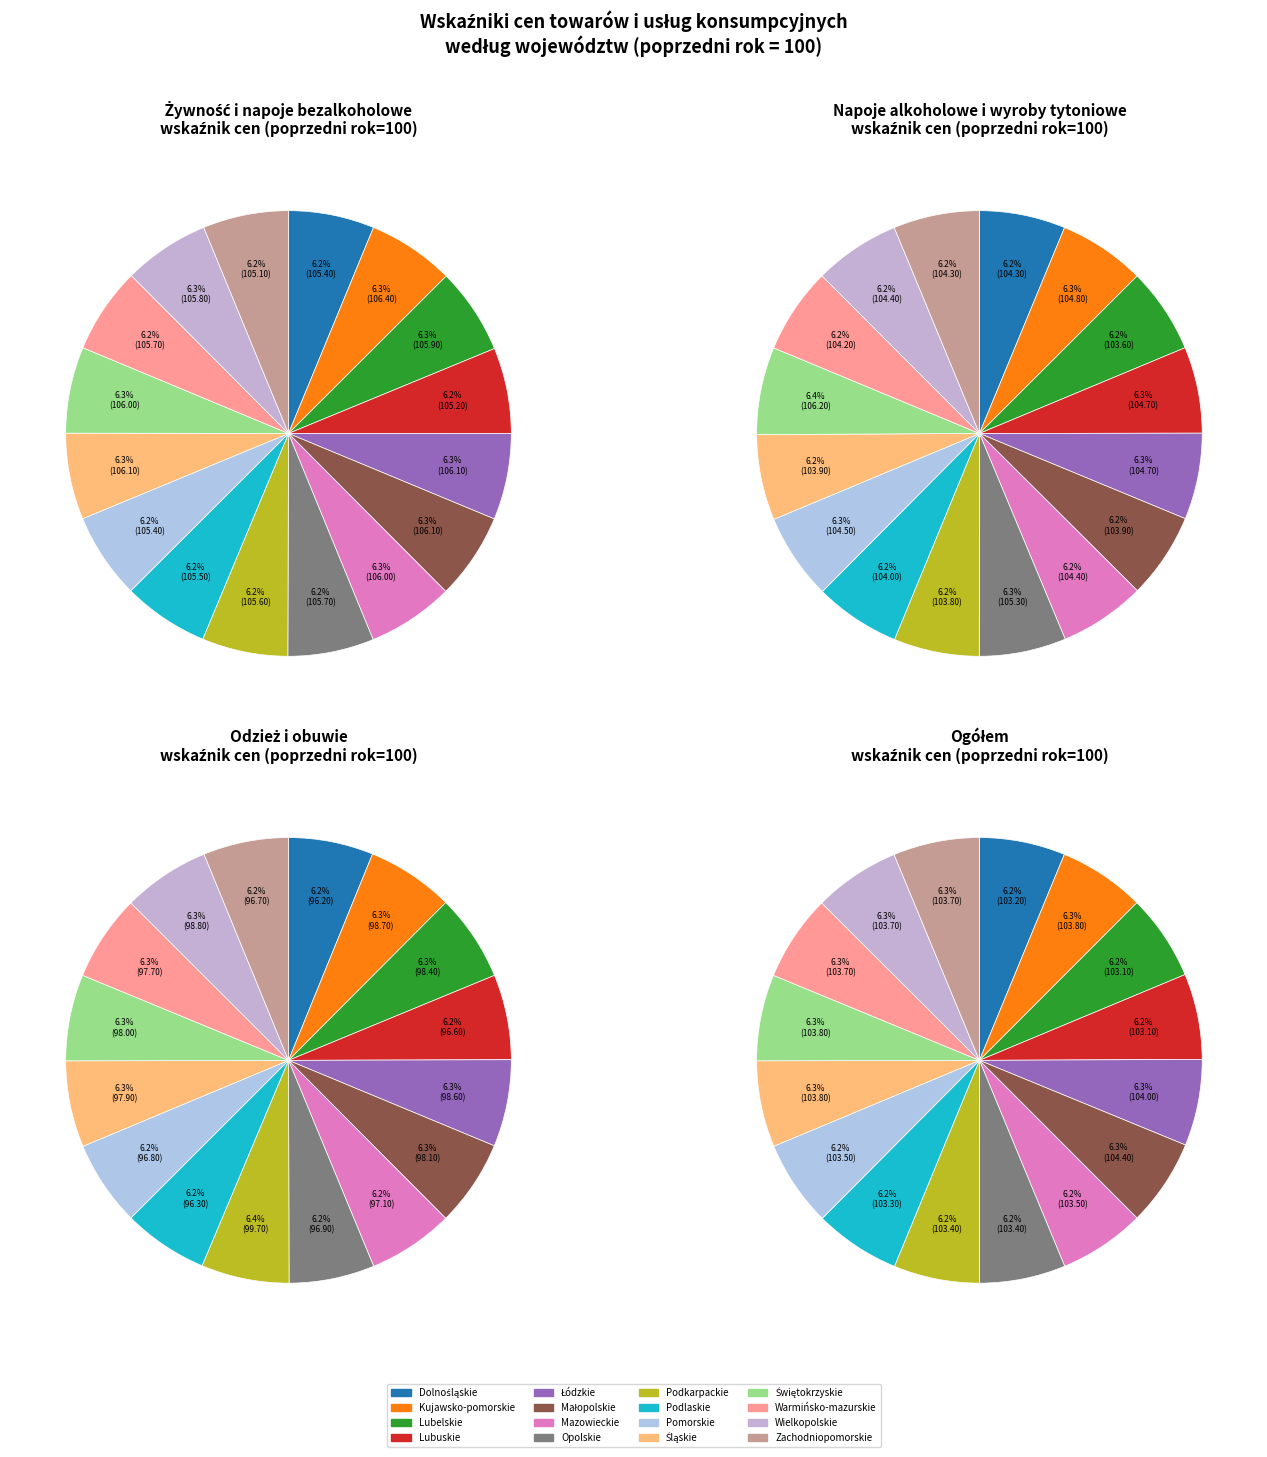

To the nearest percent, what is the average slice percentage?

6%